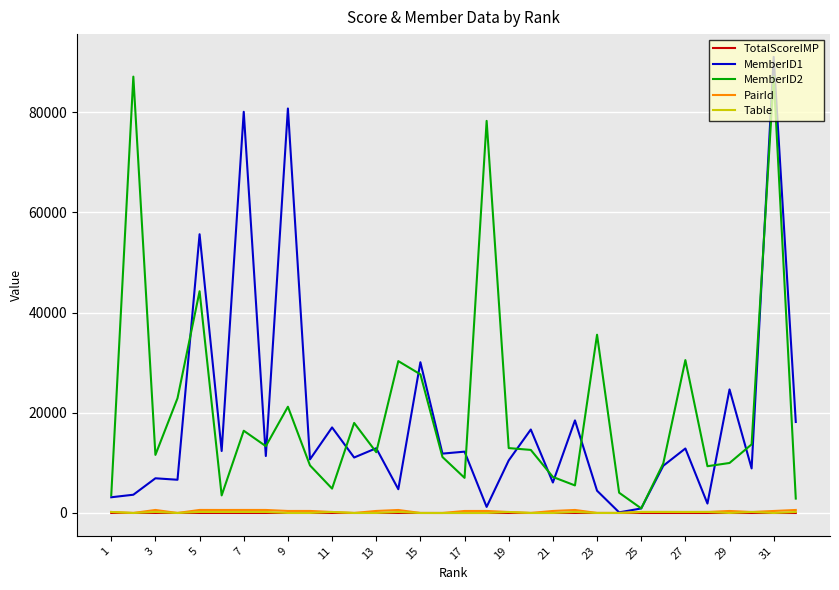

What is the highest value of the MemberID1 series?

91015.0